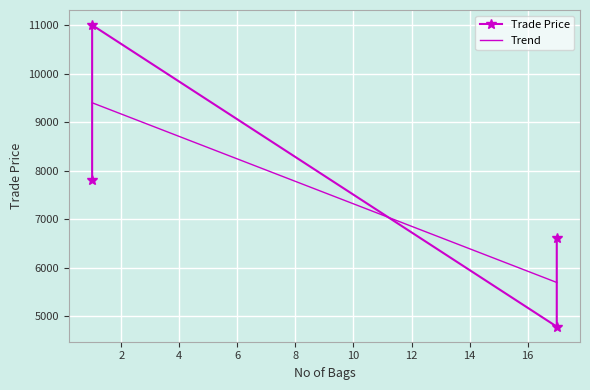

How many values are below 7800?

2